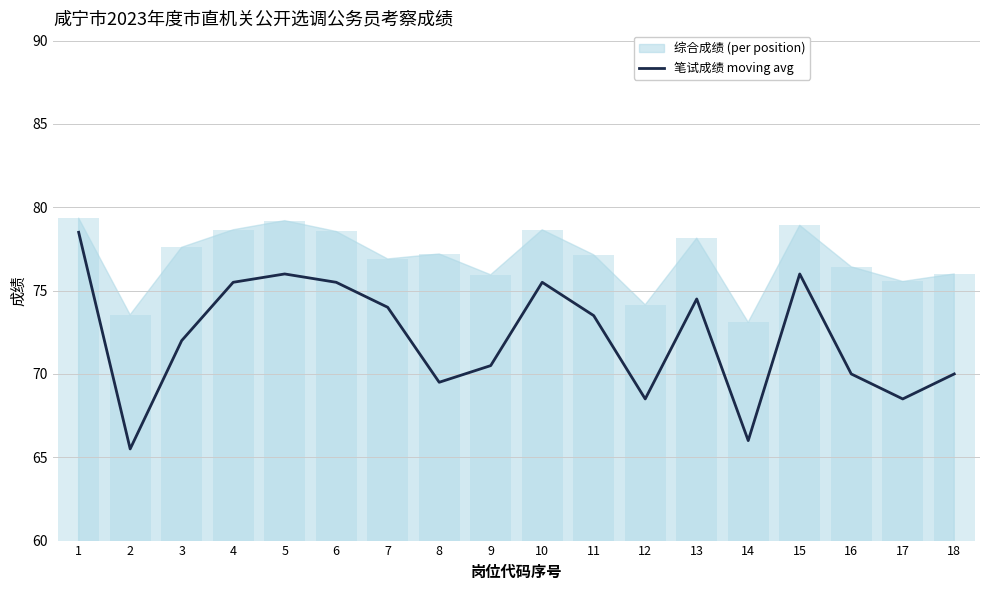

Reading left to right, list all the values displayed in this chart.

78.5	65.5	72.0	75.5	76.0	75.5	74.0	69.5	70.5	75.5	73.5	68.5	74.5	66.0	76.0	70.0	68.5	70.0